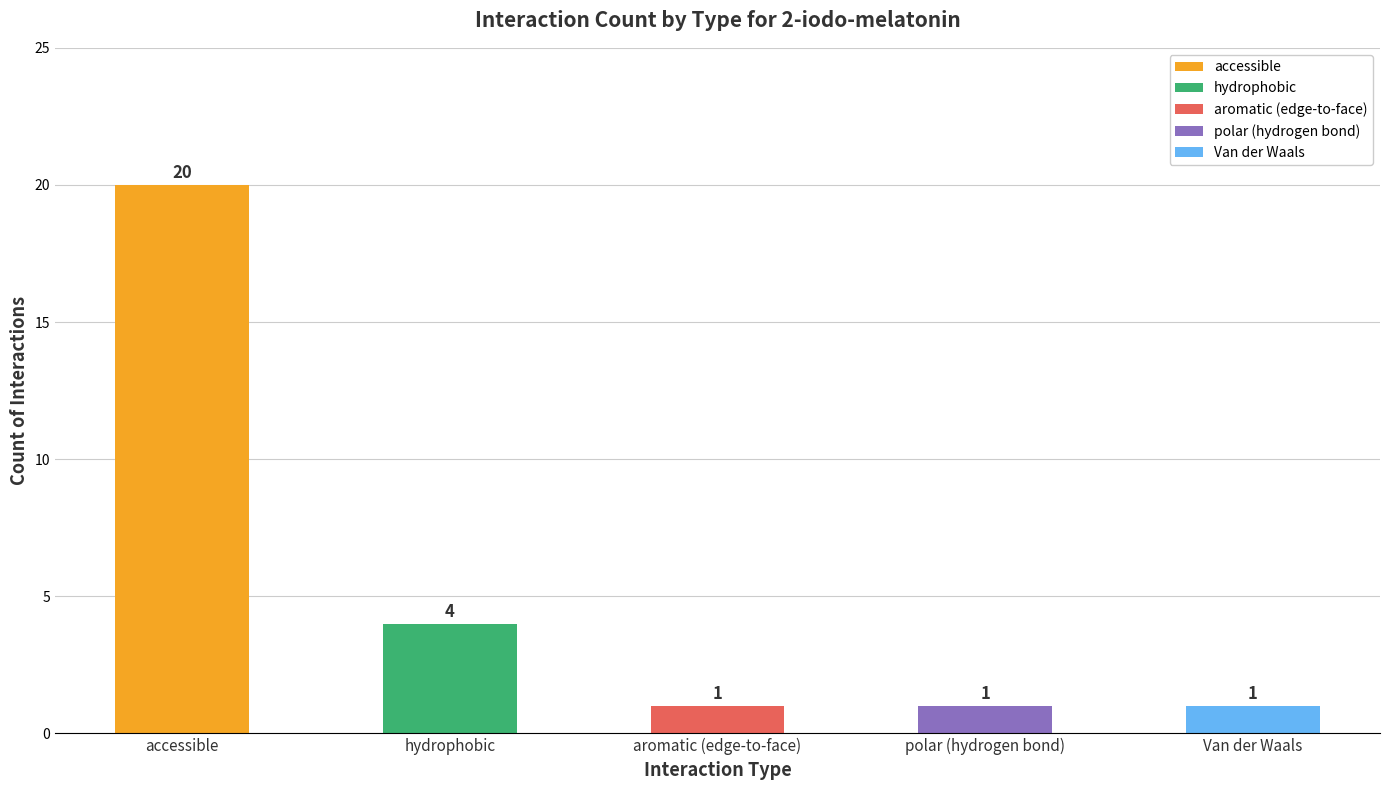

What is the ratio of the value at Van der Waals to the value at polar (hydrogen bond)?

1.0